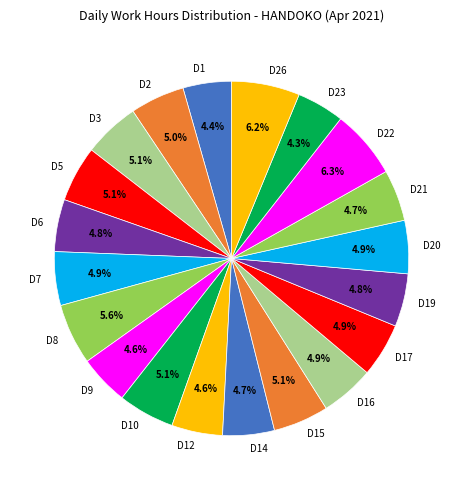

How many slices are in this pie chart?

20